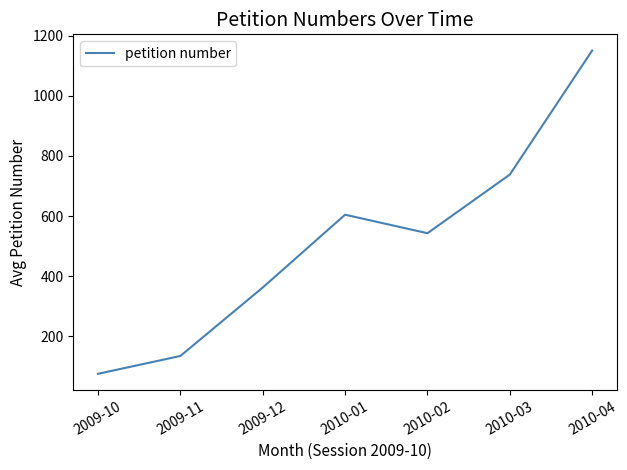

What is the ratio of the value at 2010-03 to the value at 2009-11?

5.5